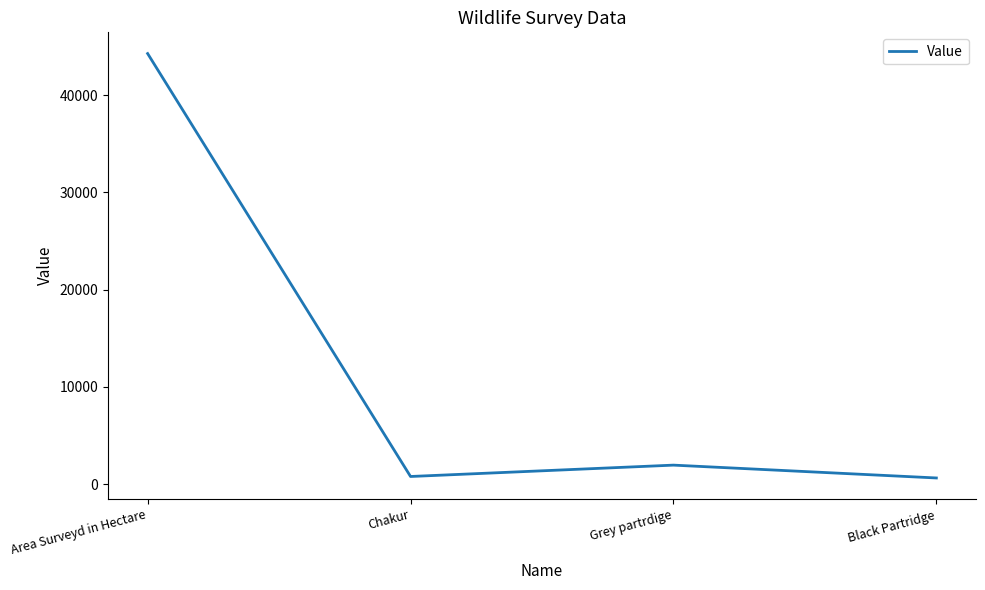

At which label is the value closest to 22464?

Grey partrdige